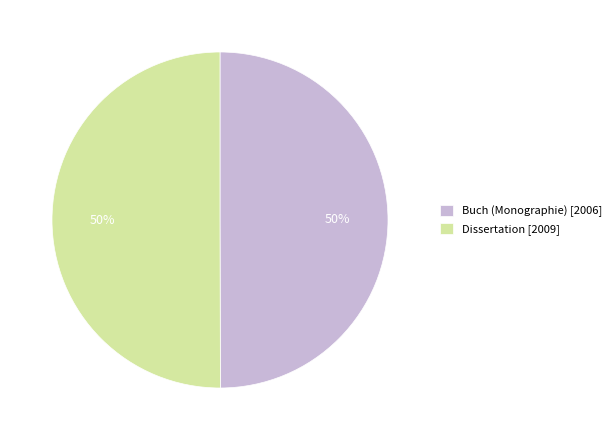

What is the ratio of the value at Buch (Monographie) [2006] to the value at Dissertation [2009]?

1.0